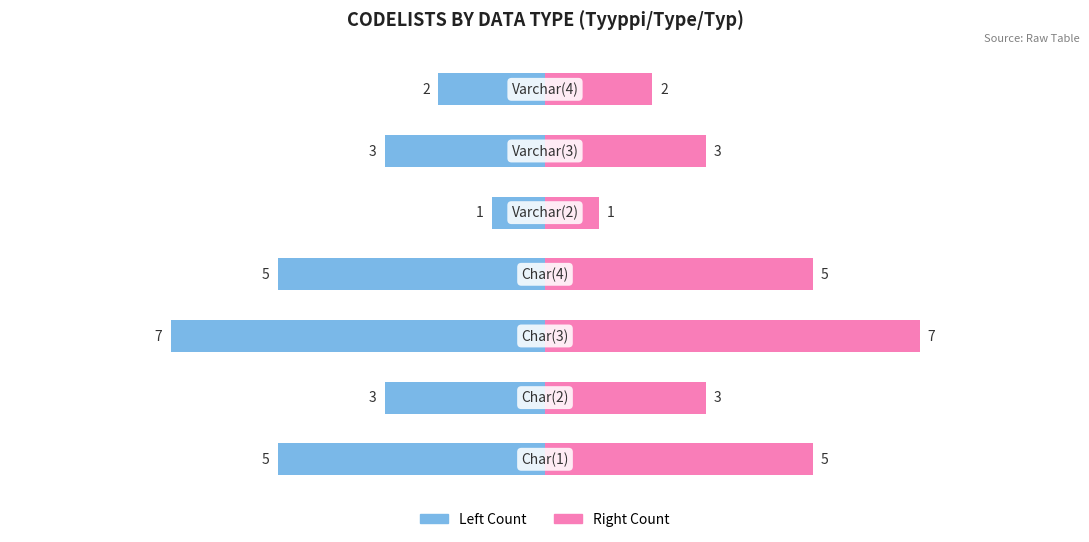

How many bars are there in total?

14